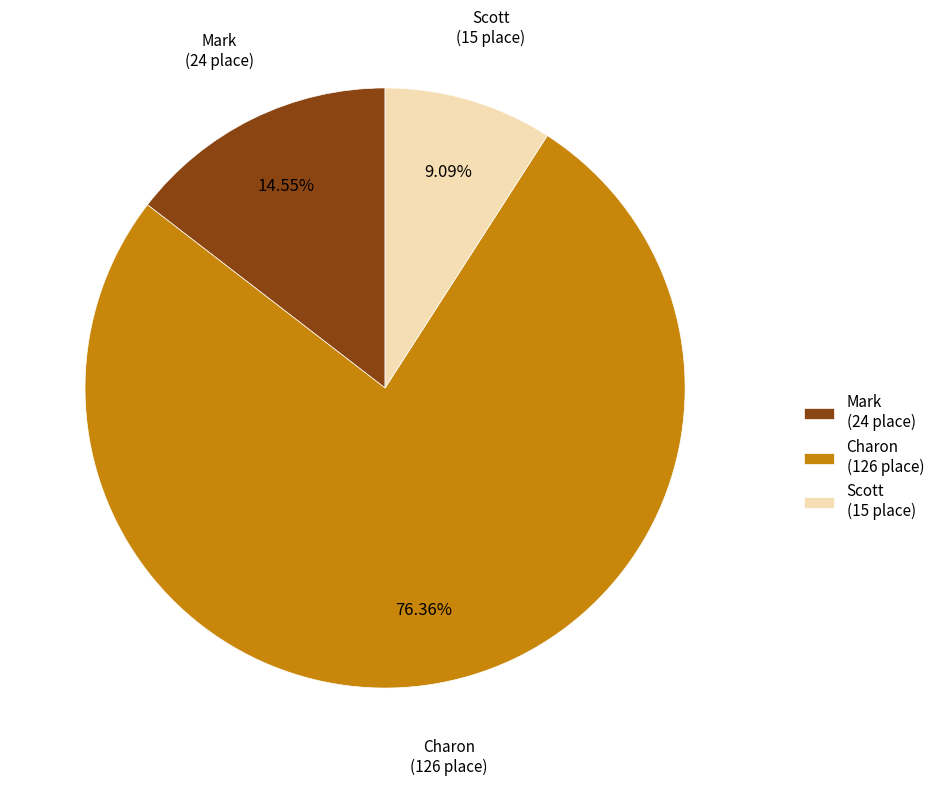

Which category accounts for the majority?

Charon (126 place)